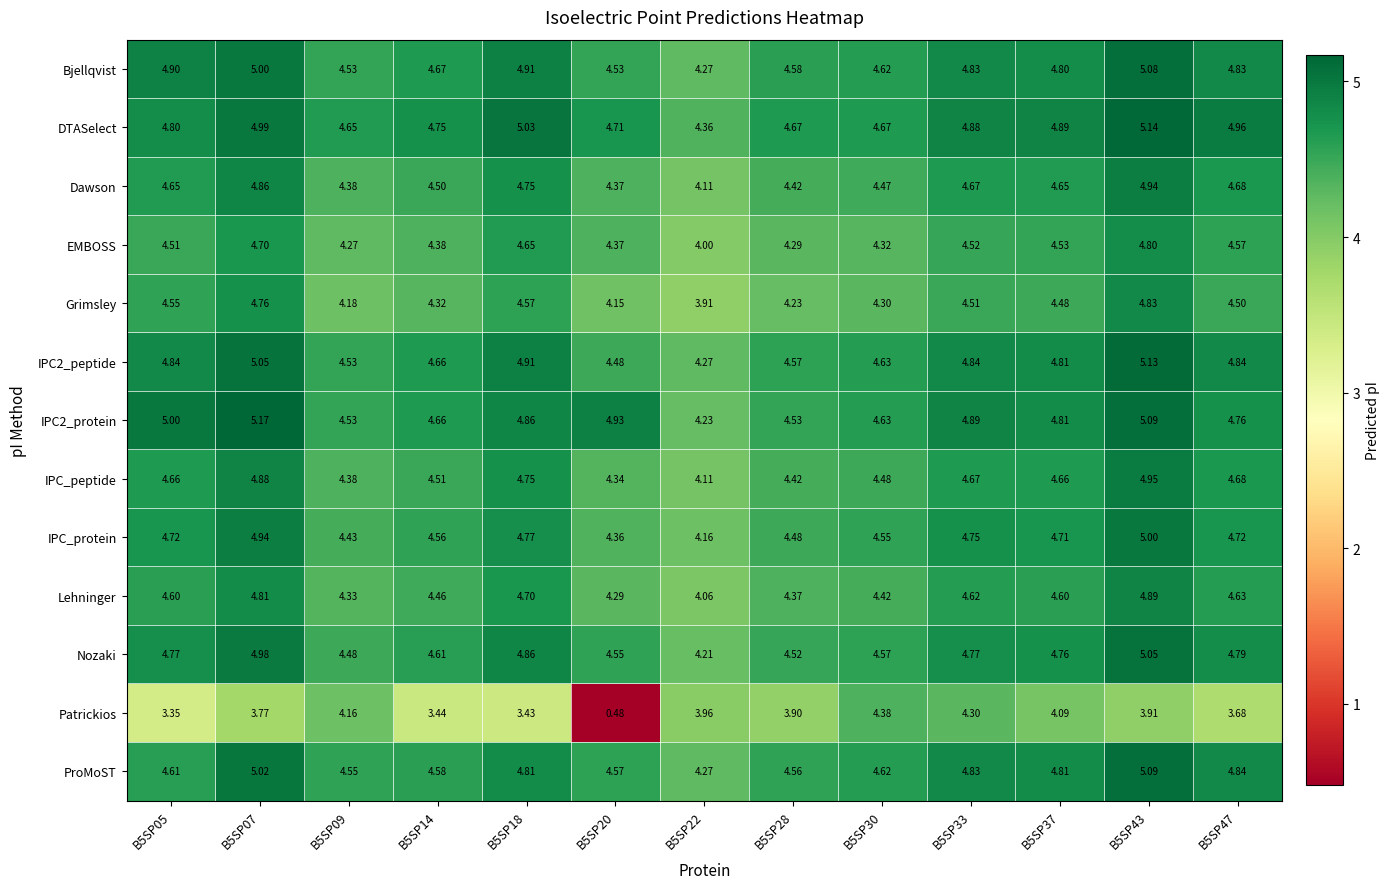

Which series has the largest total across all categories?

DTASelect